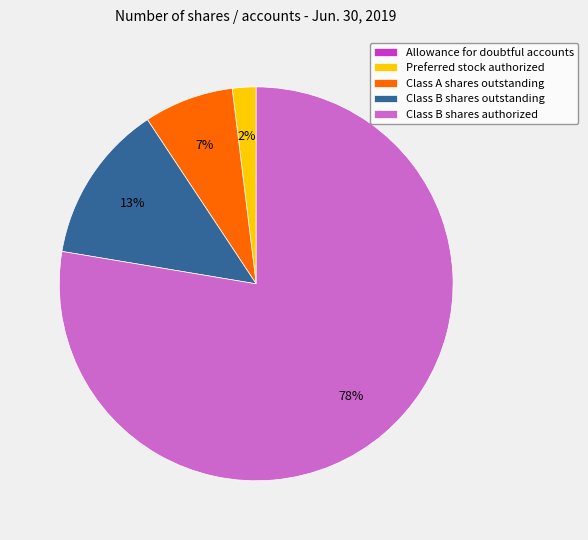

What is the ratio of the value at Preferred stock authorized to the value at Class A shares outstanding?

0.3